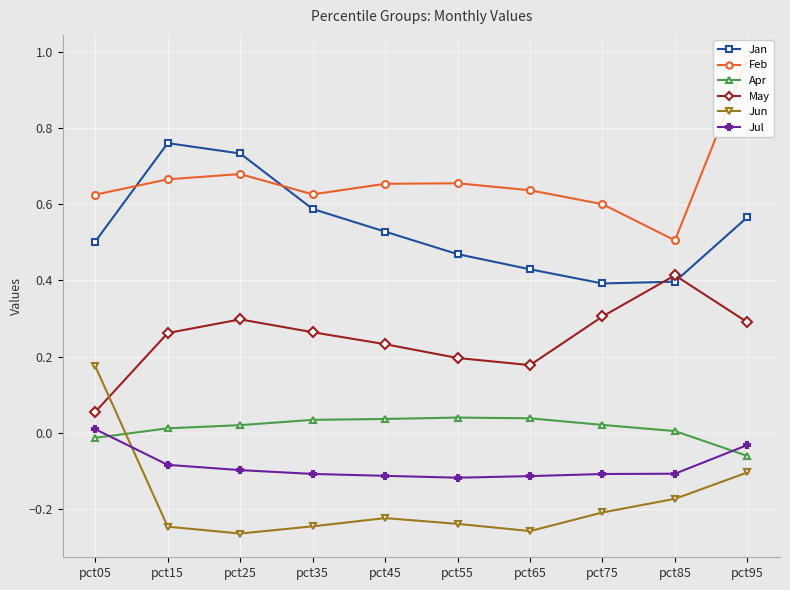

True or false: Jun has a value of -0.2 at pct45.

True